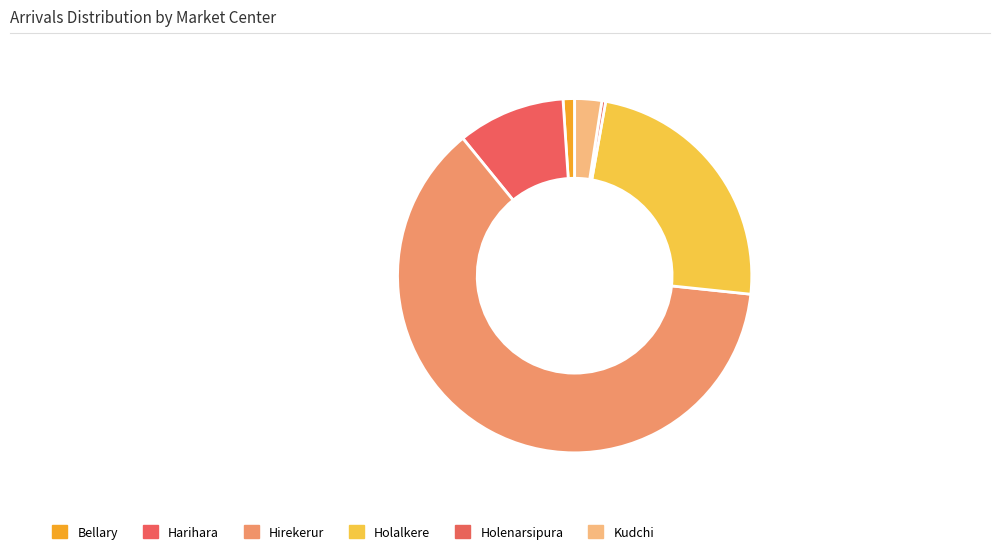

Which slice represents more than half of the pie?

Hirekerur